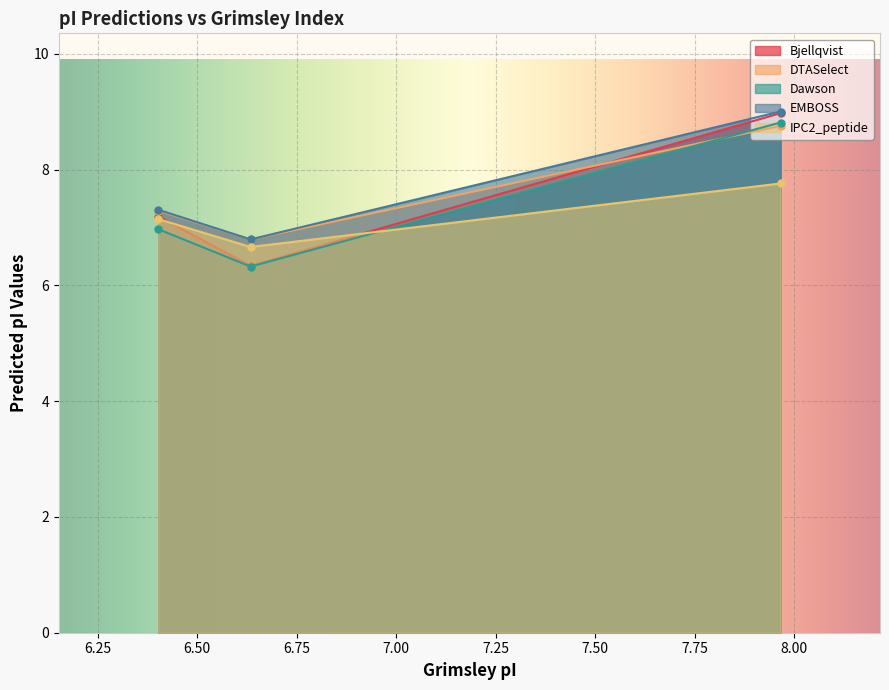

Which series has the largest total across all categories?

EMBOSS